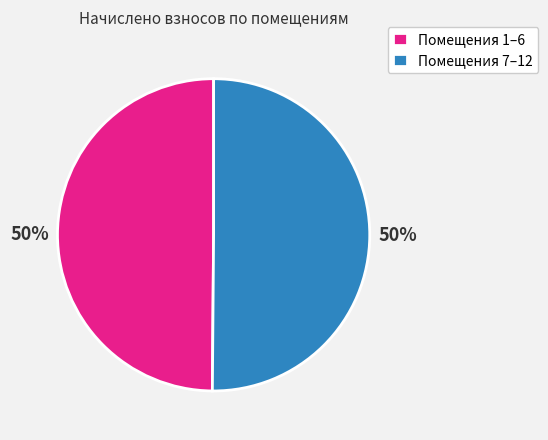

To the nearest percent, what portion does Помещения 7–12 represent?

50%